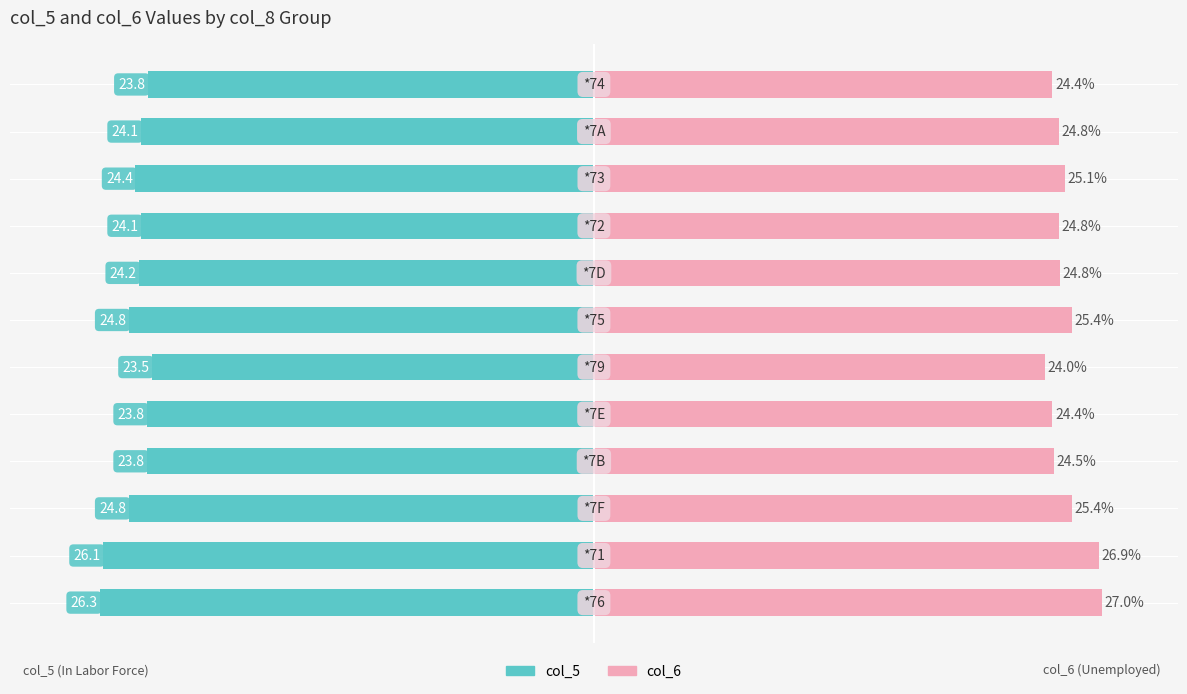

The col_6 series shows 117.5 at 5. True or false?

False